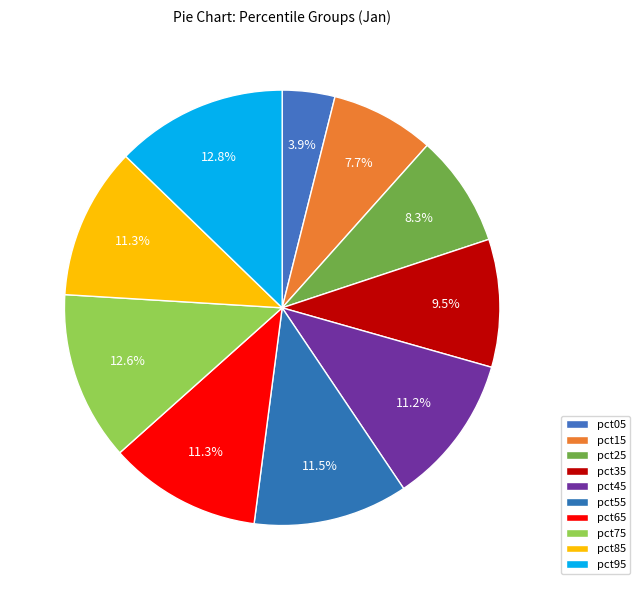

Count the number of slices in the pie.

10